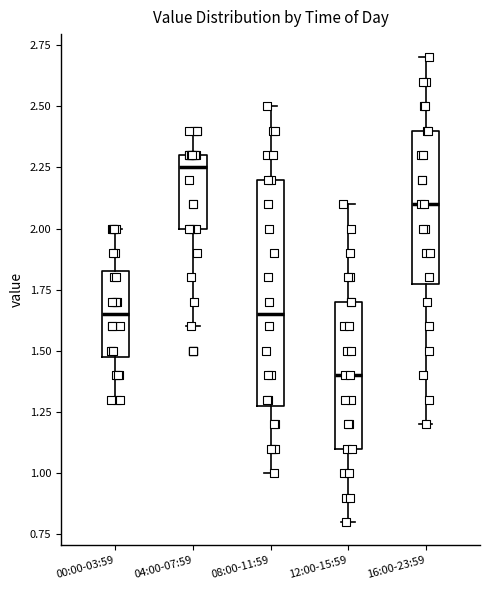

Reading left to right, read every box against the y-axis: the position of its median line, the range the box covers, and the ends of its whiskers. The values are not printed on the chart, so give them approximately, as read against the axis.

00:00-03:59: median 1.65, box 1.50 to 1.85, whiskers 1.30 to 2.00
04:00-07:59: median 2.25, box 2.00 to 2.30, whiskers 1.60 to 2.40
08:00-11:59: median 1.65, box 1.30 to 2.20, whiskers 1.00 to 2.50
12:00-15:59: median 1.40, box 1.10 to 1.70, whiskers 0.80 to 2.10
16:00-23:59: median 2.10, box 1.80 to 2.40, whiskers 1.20 to 2.70